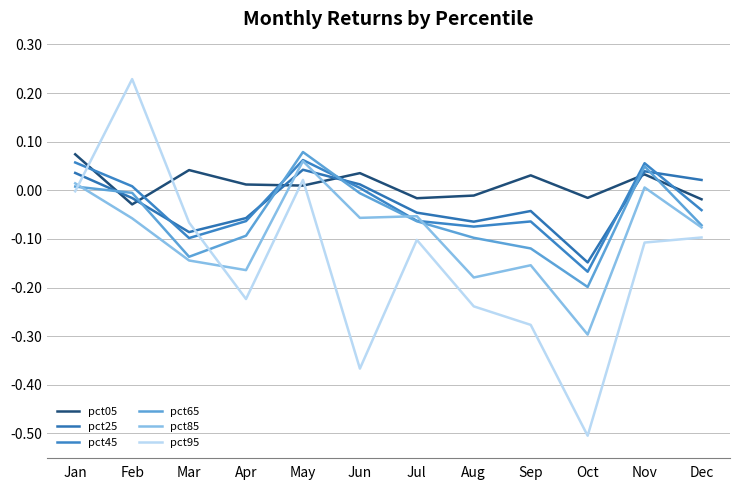

What is the difference between the maximum and minimum values in the pct85 series?

0.4